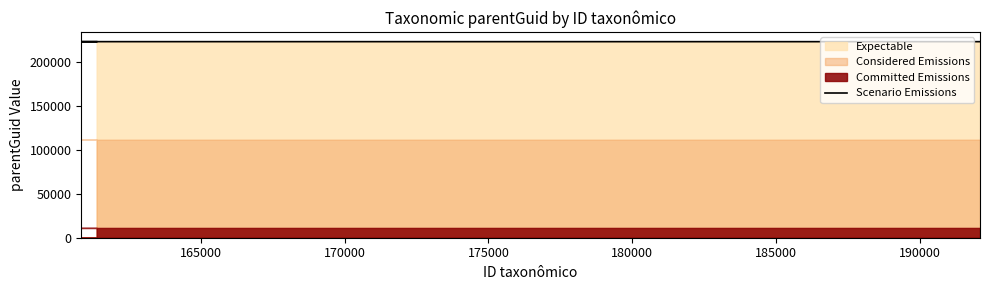

What is the difference between the maximum and minimum values?

36